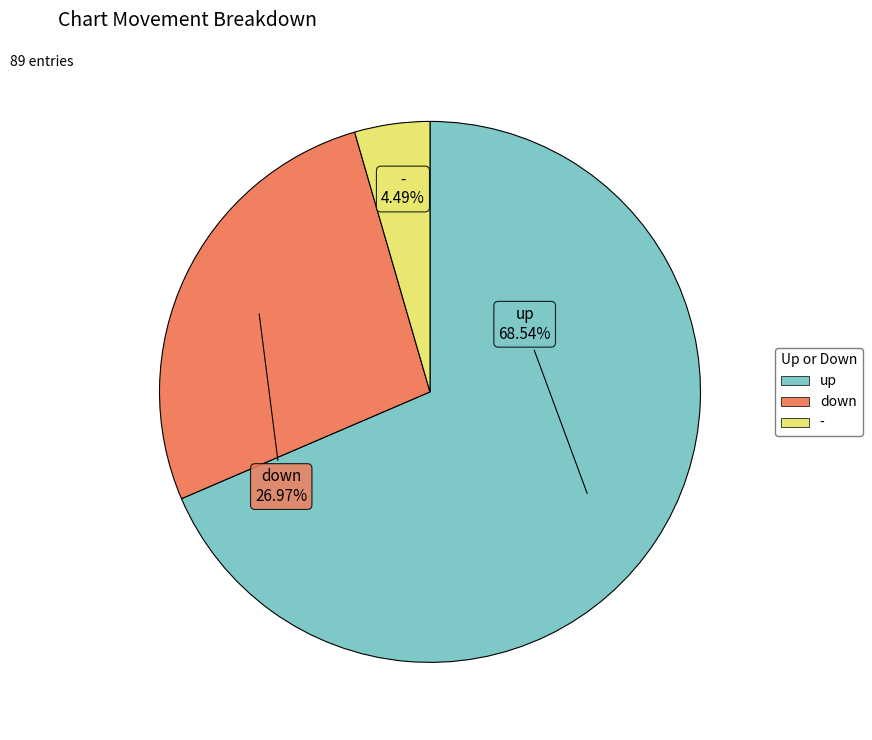

Is down the majority of the pie?

No